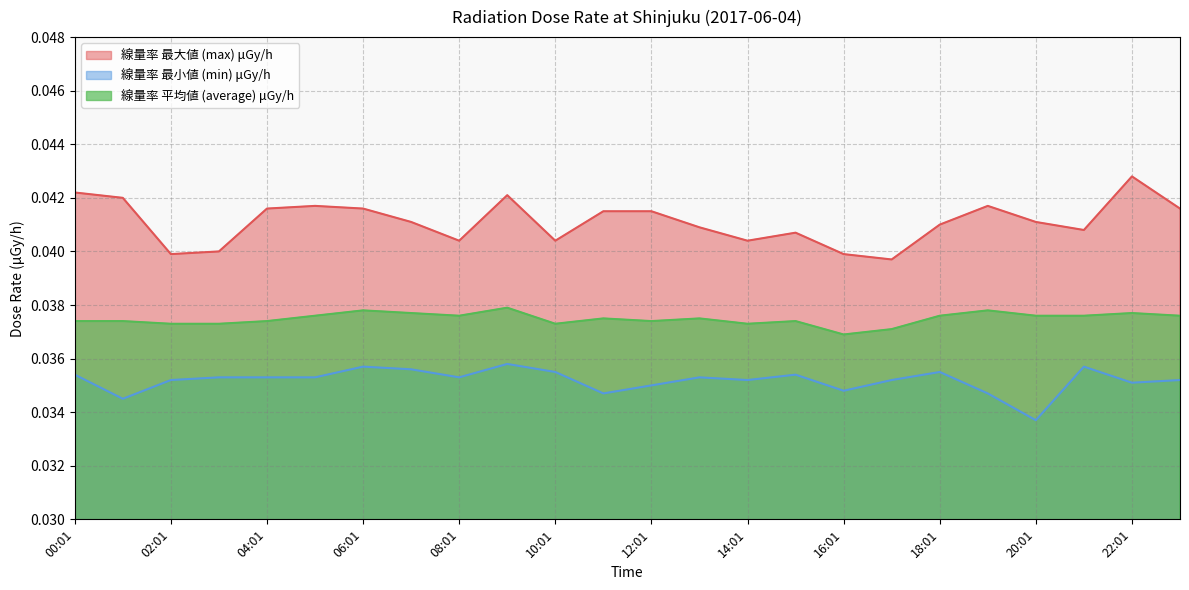

At which category does the chart reach its peak across all series?

22:01